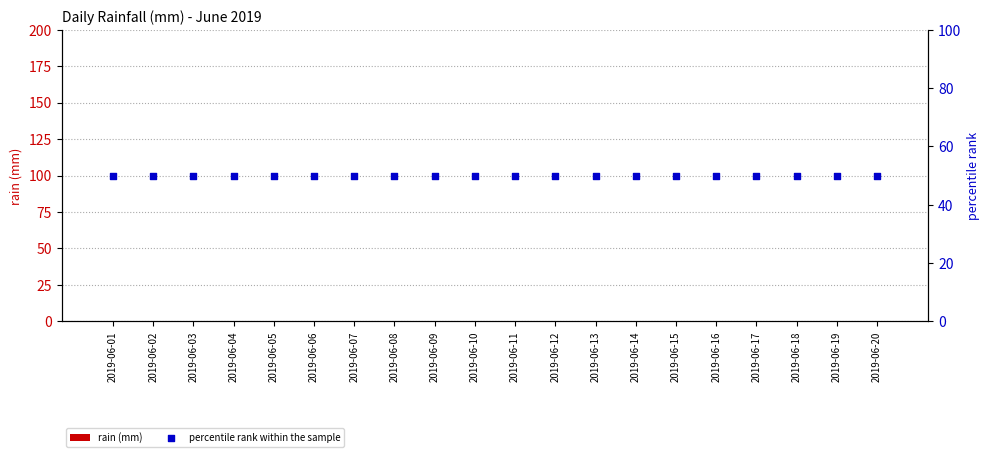

Which series contains the highest Y value?

percentile rank within the sample